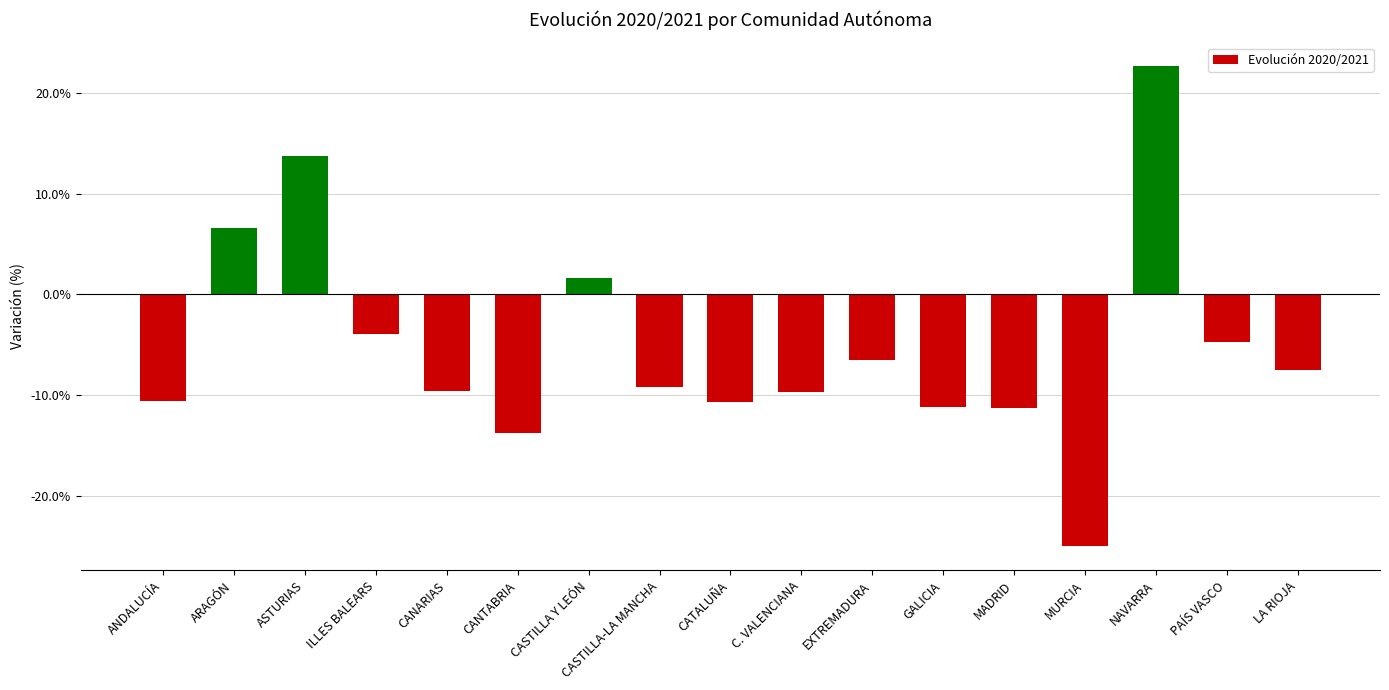

Does the chart contain stacked bars?

No